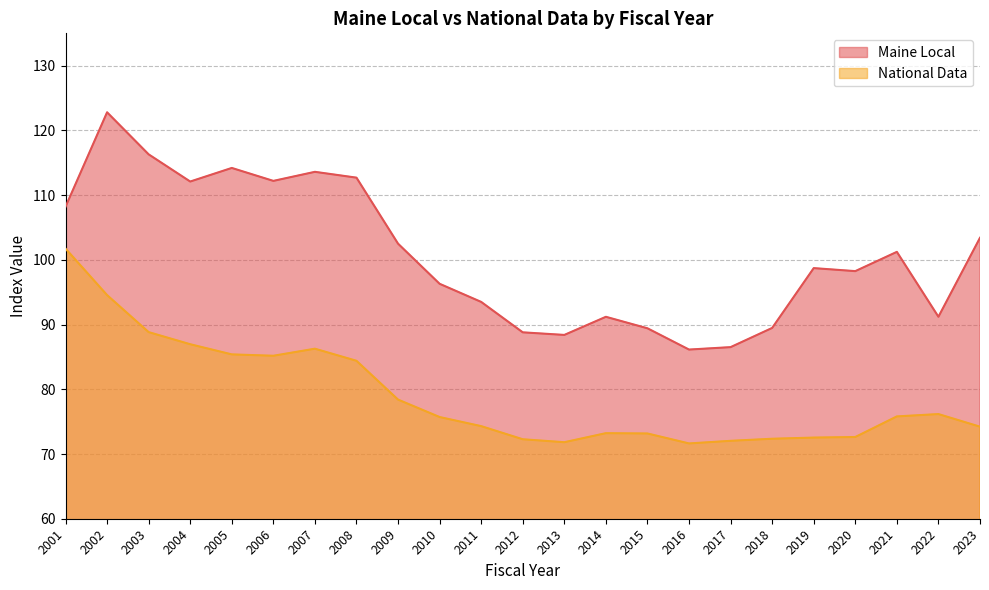

True or false: Maine Local and National Data cross at least once.

False